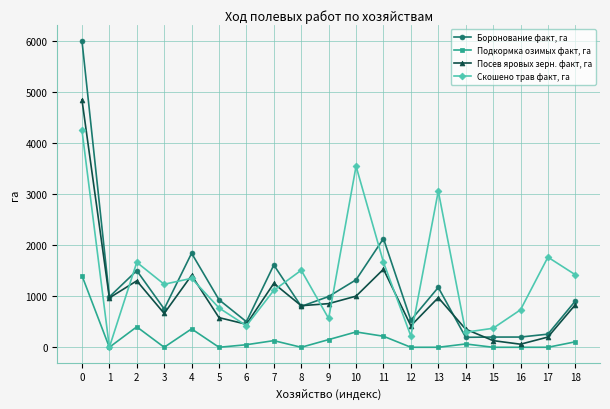

At how many categories does at least one series exceed 792?

14